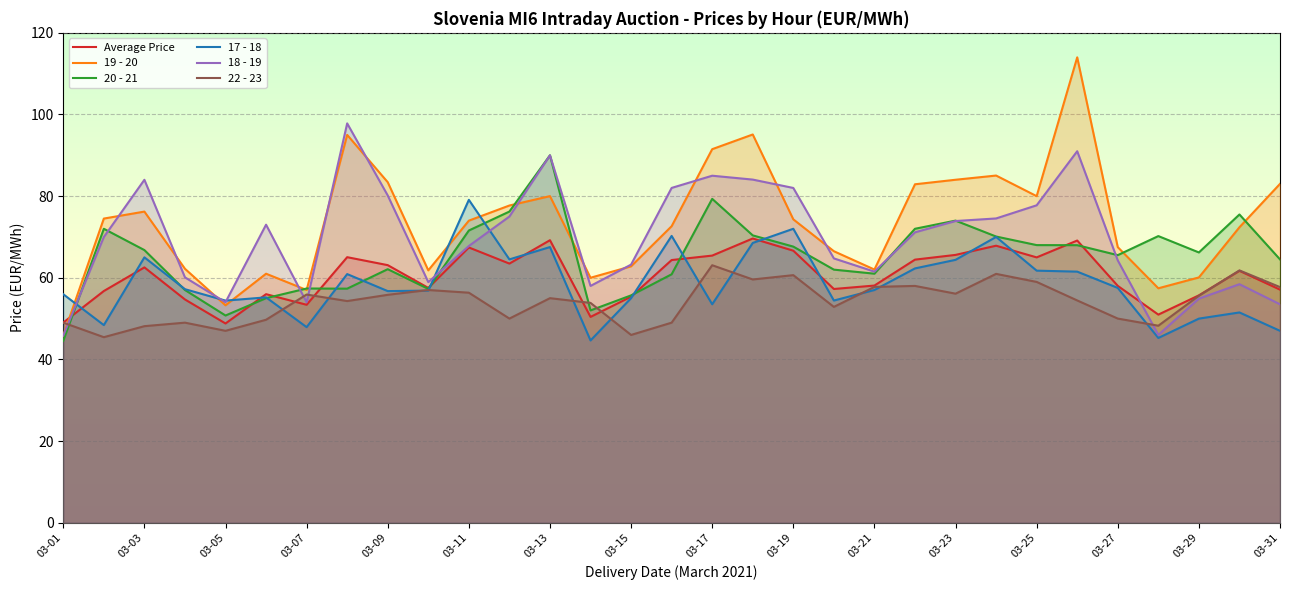

How many lines are shown in the chart?

6